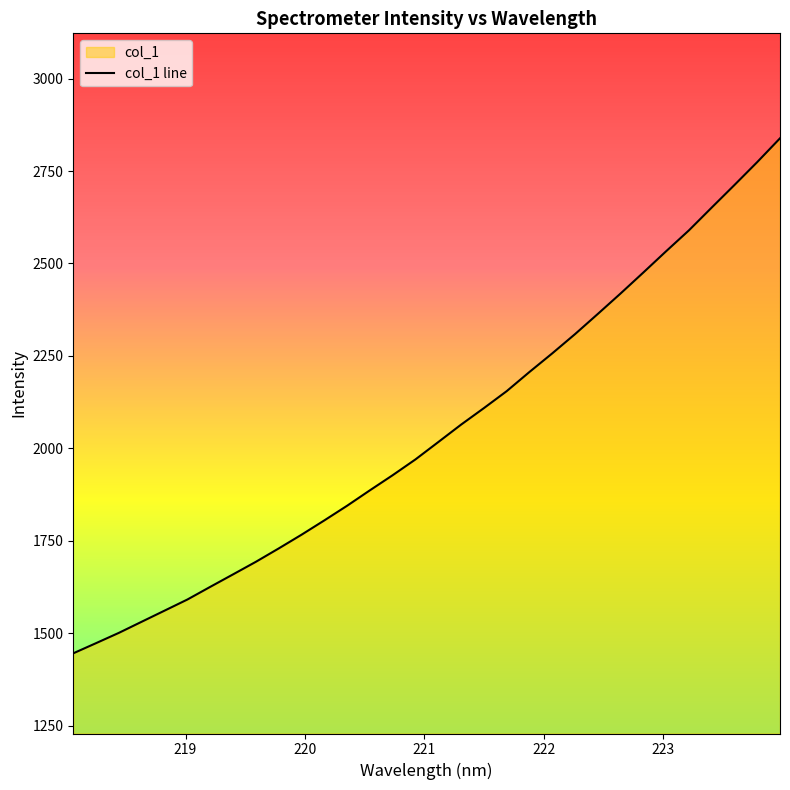

What is the difference between the maximum and minimum values?

1392.8